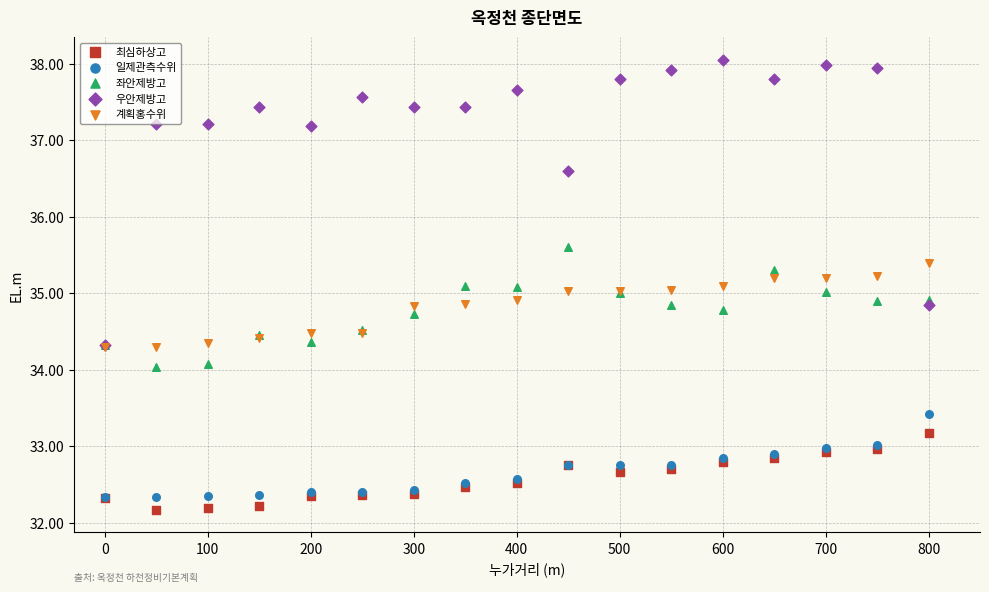

Which series reaches the maximum Y coordinate?

우안제방고